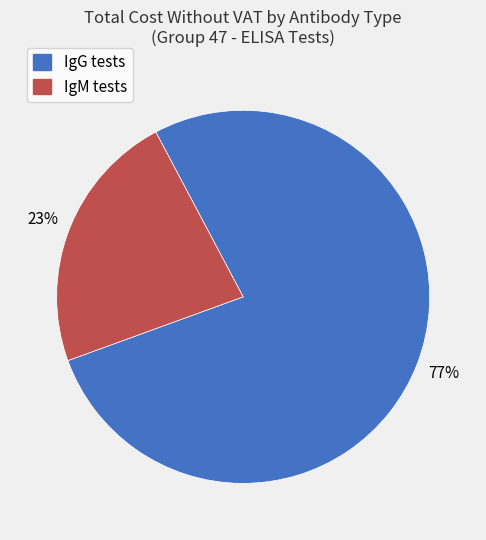

Does any single category account for the majority?

Yes